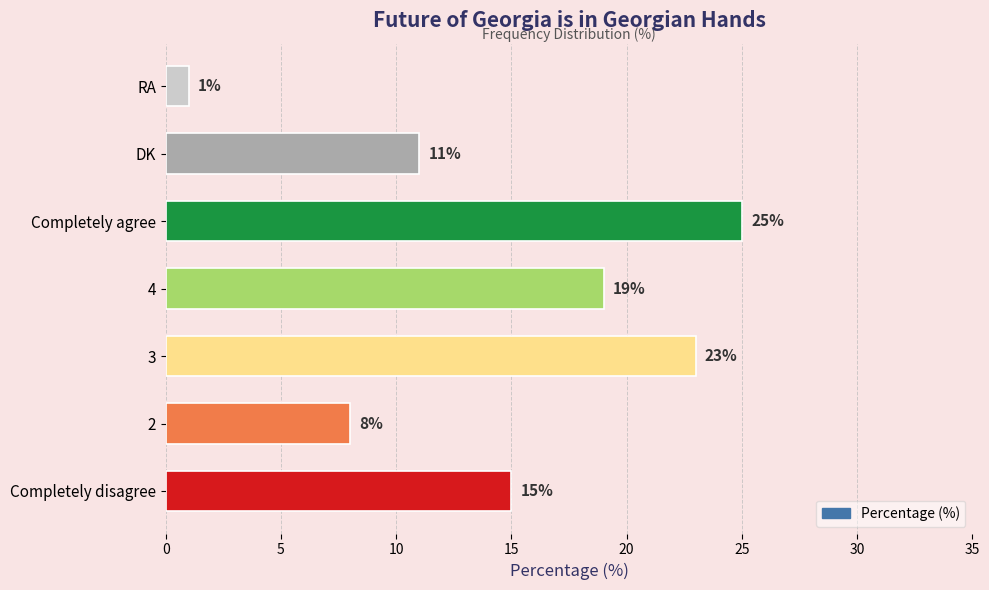

Are the bars horizontal?

Yes